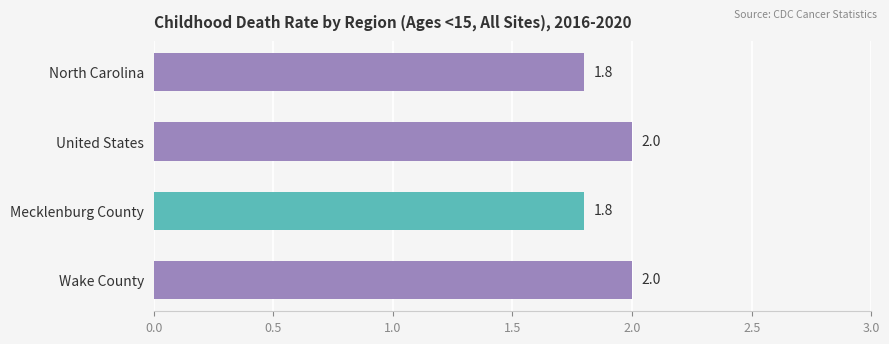

What is the value of the 2nd bar from the top?

2.0